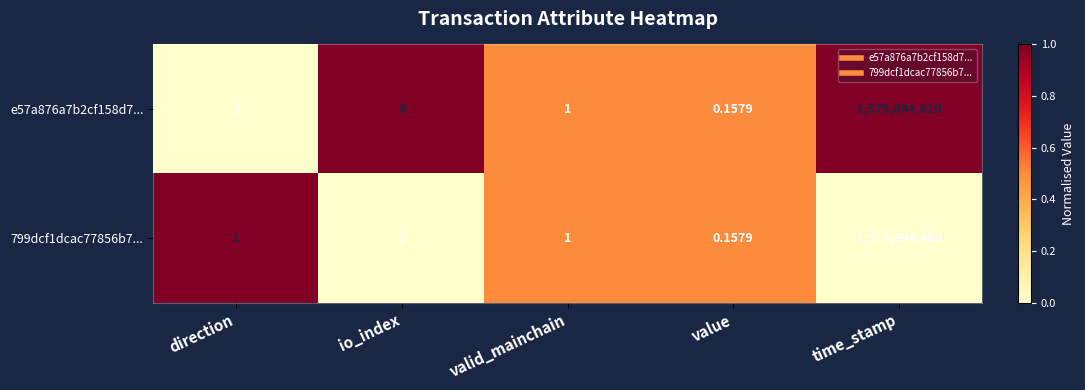

What is the greatest value displayed?

1579894610.0